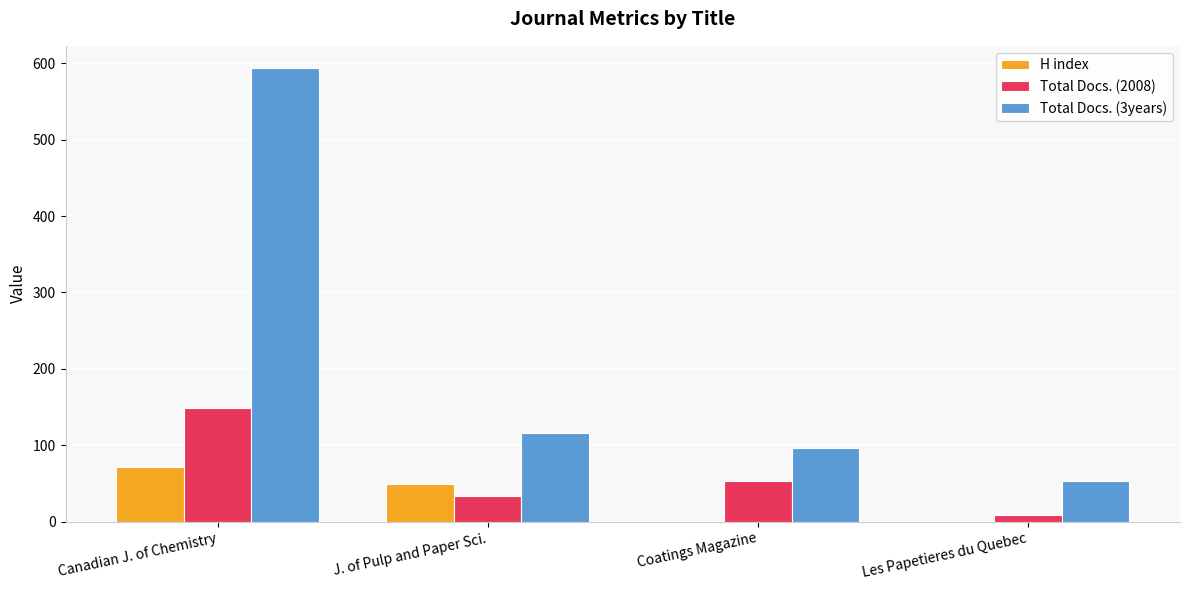

Between Canadian J. of Chemistry and Coatings Magazine, which series saw the biggest shift?

Total Docs. (3years)